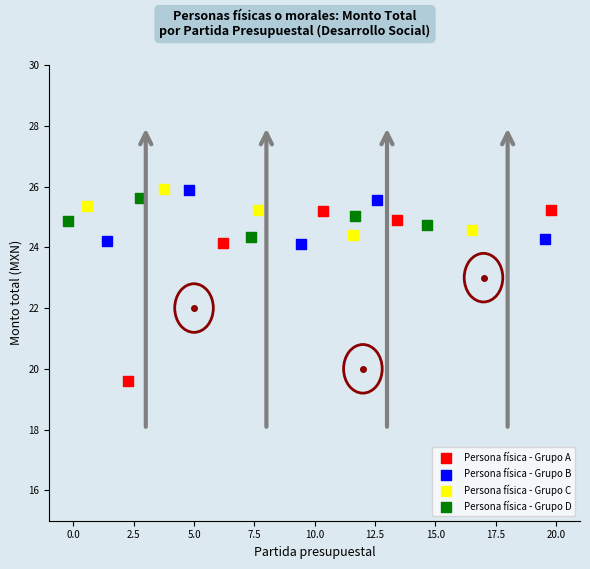

Which series contains the lowest Y value?

Persona física - Grupo A